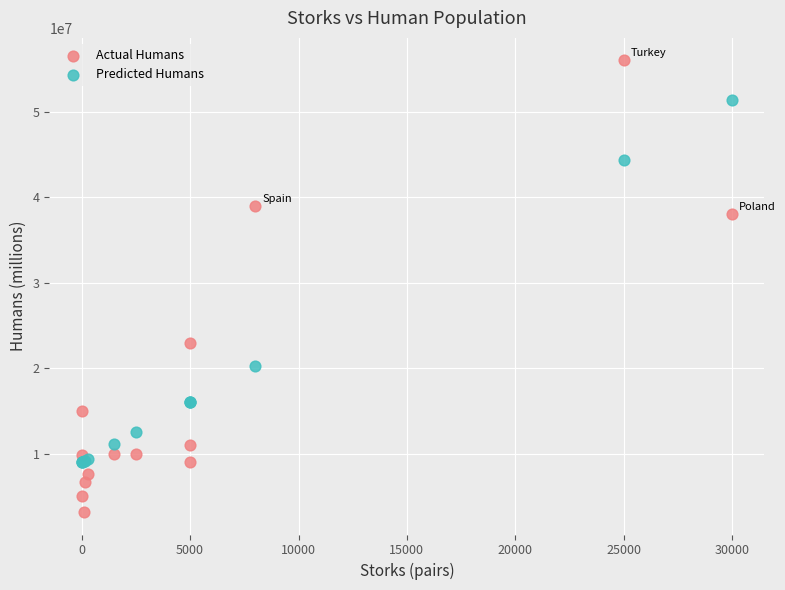

Across all series, what Y value is closest to 29600000?

23000000.0